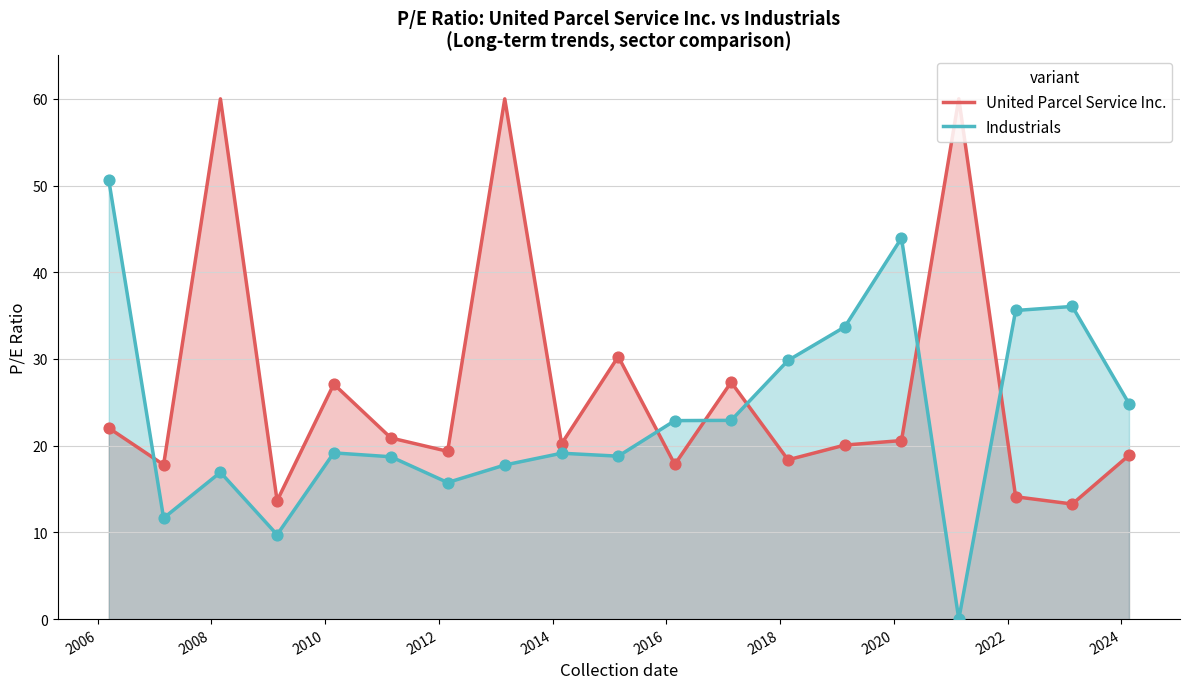

Which series contains the highest Y value?

United Parcel Service Inc.